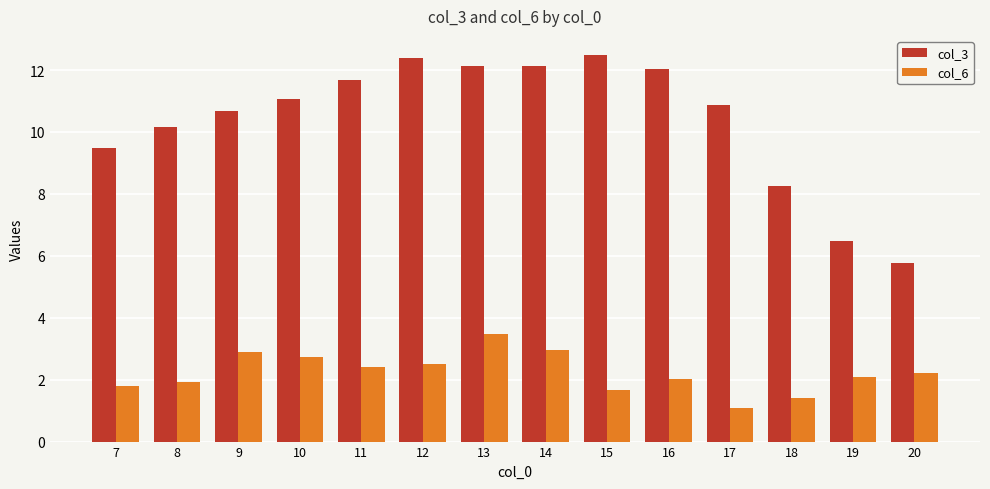

Rank the series at 9 from lowest to highest value.

col_6, col_3